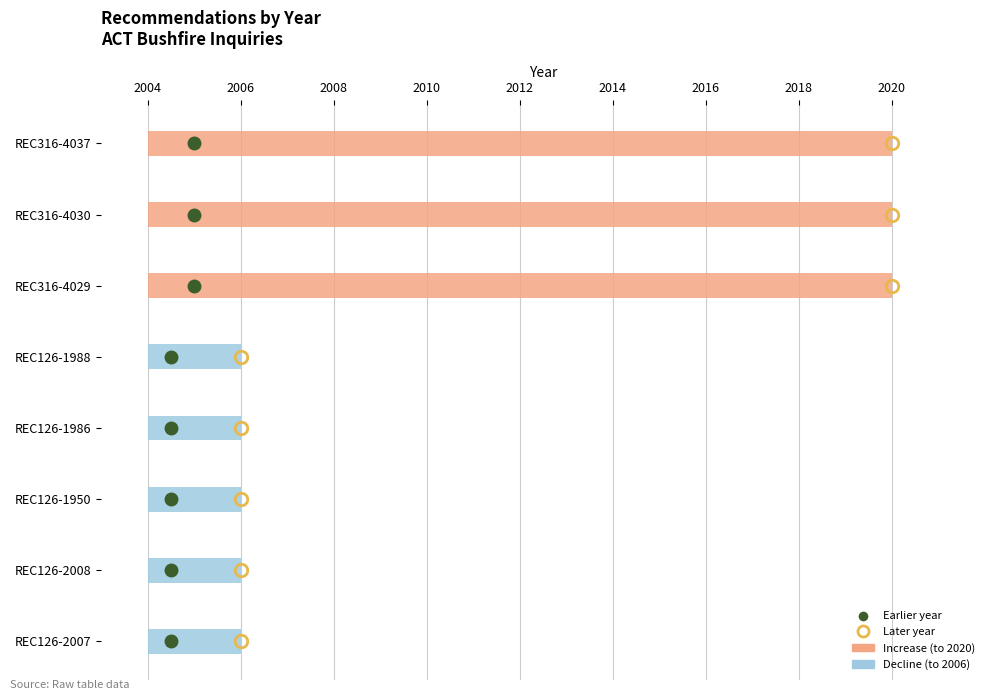

True or false: the data shows 2020 at REC316-4029.

True